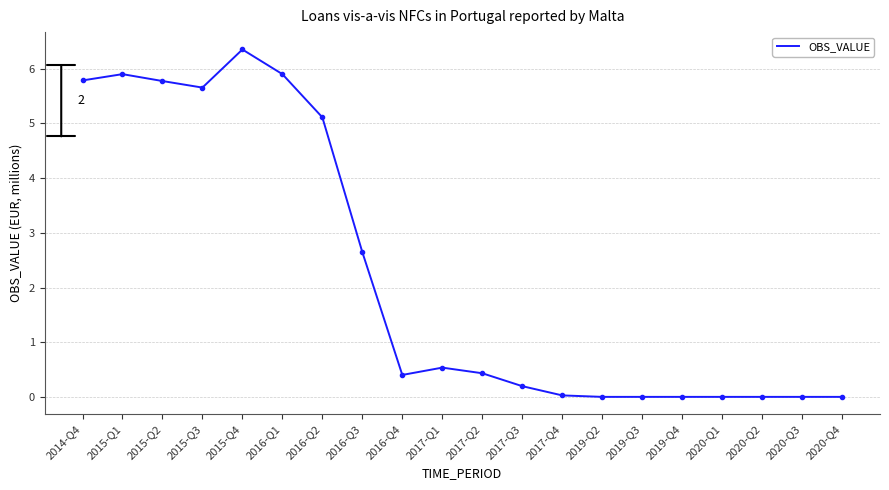

Is this an area chart (filled region under the line)?

No